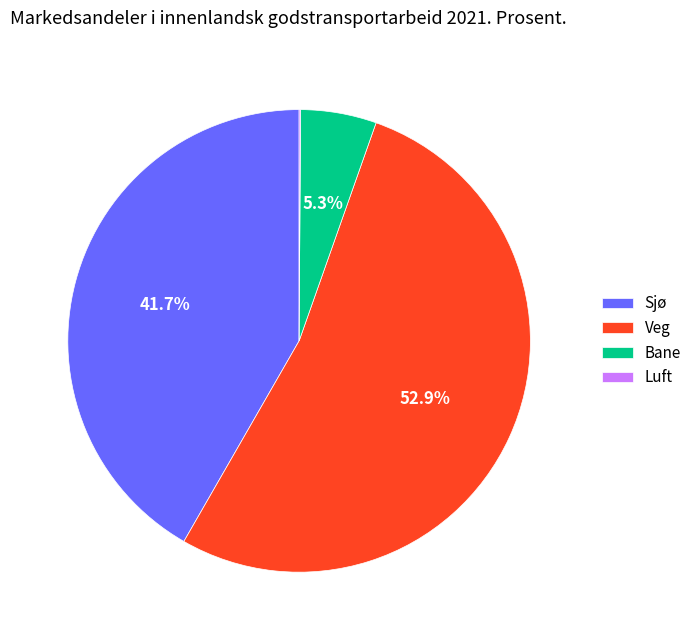

Which has a higher value, Sjø or Bane?

Sjø